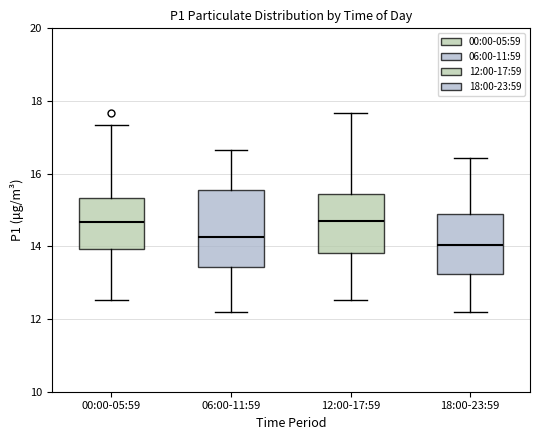

Reading left to right, transcribe this box plot: for each box, give where its median line is, the range the box spans, and where its two whiskers end, as read against the y-axis. The values are not printed on the chart, so give them approximately, as read against the axis.

00:00-05:59: median 14.6, box 14.0 to 15.4, whiskers 12.6 to 17.4
06:00-11:59: median 14.2, box 13.4 to 15.6, whiskers 12.2 to 16.6
12:00-17:59: median 14.8, box 13.8 to 15.4, whiskers 12.6 to 17.6
18:00-23:59: median 14.0, box 13.2 to 14.8, whiskers 12.2 to 16.4